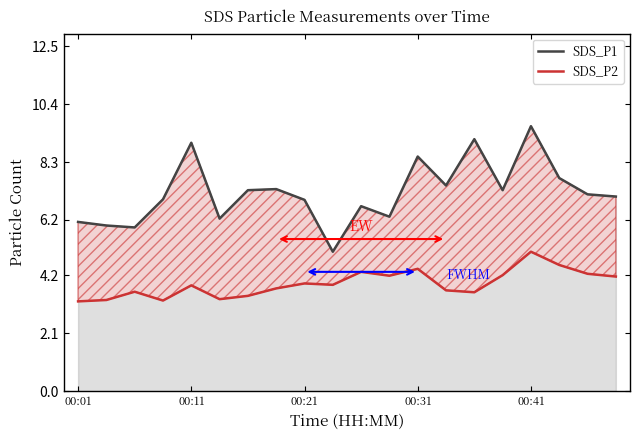

What is the smallest value displayed?

3.2